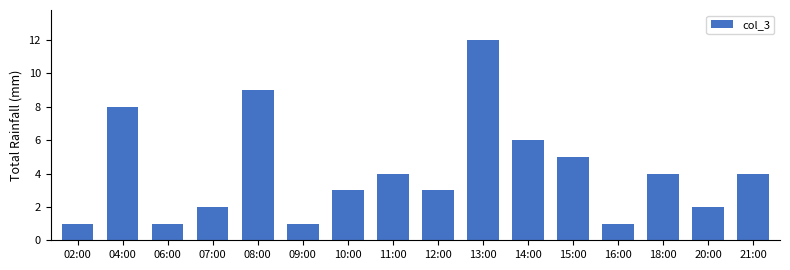

Which label corresponds to the largest value in the chart?

13:00